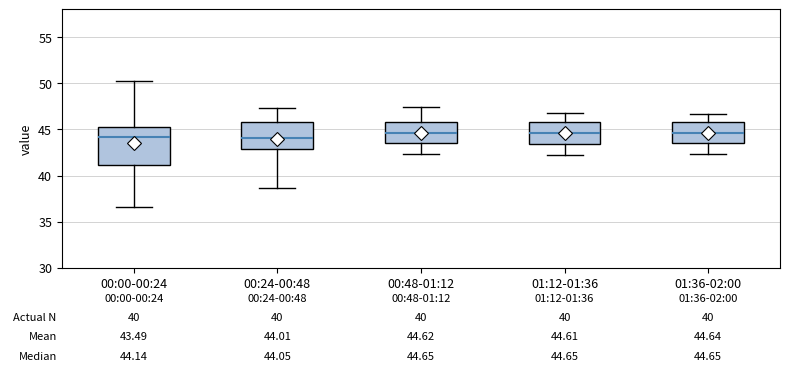

Which box is the tallest, from its lower edge to its upper edge?

00:00-00:24